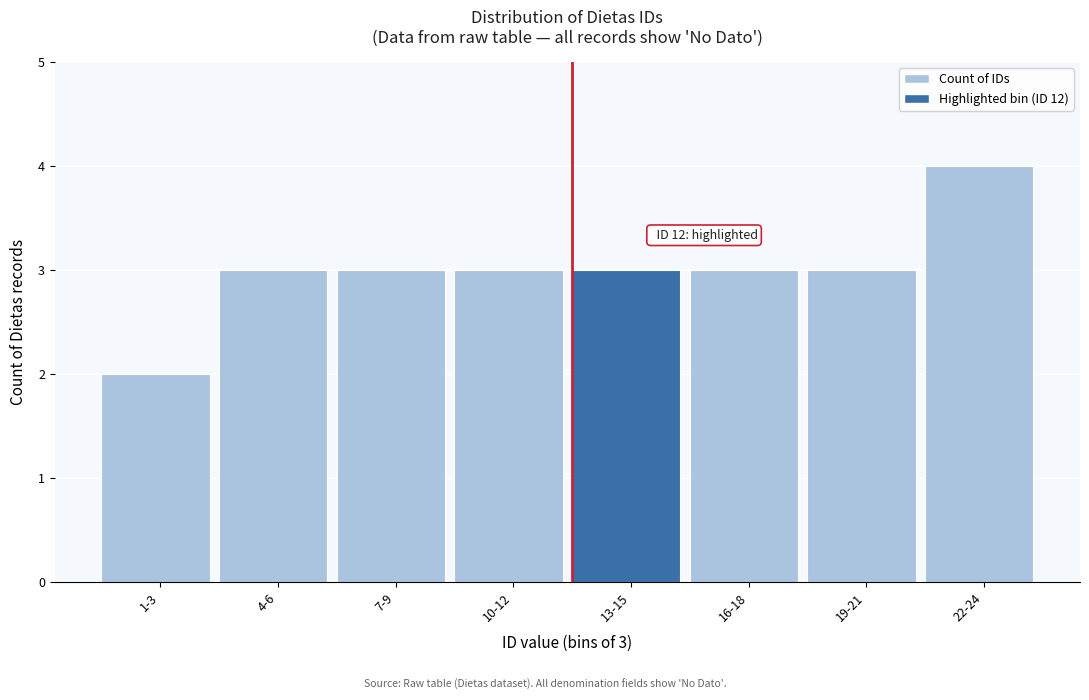

Reading left to right, transcribe all the data shown in this chart.

1-3=2	4-6=3	7-9=3	10-12=3	13-15=3	16-18=3	19-21=3	22-24=4